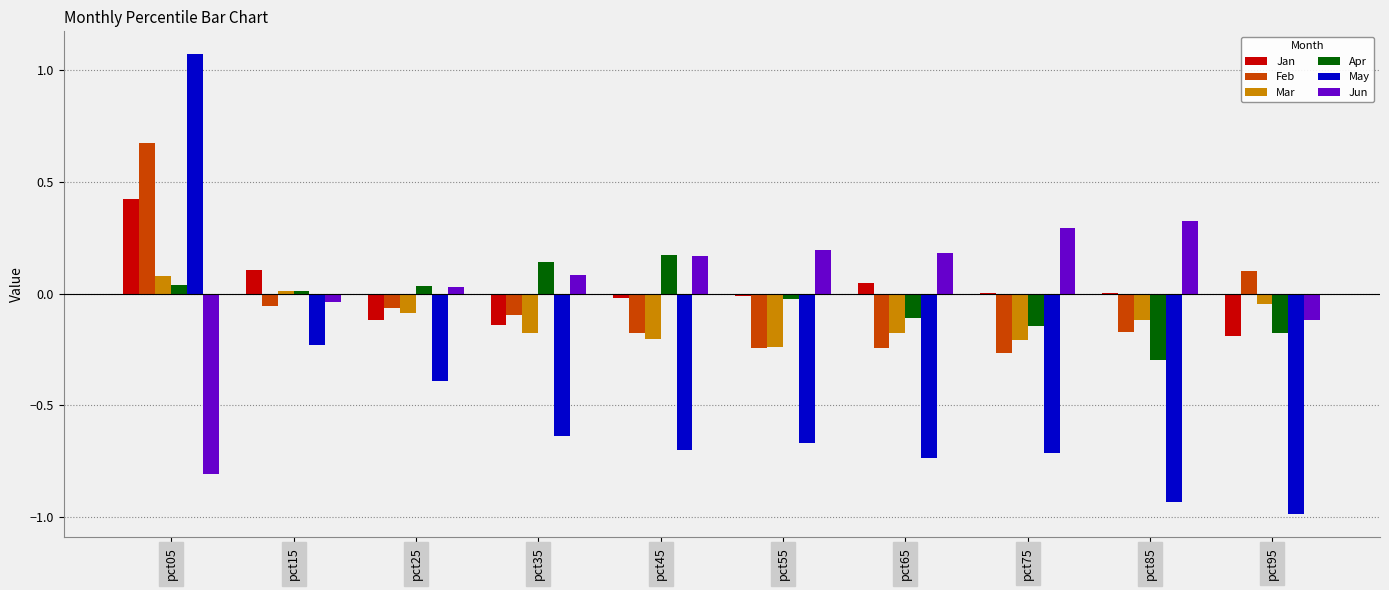

Which category has the highest value in the May series?

pct05